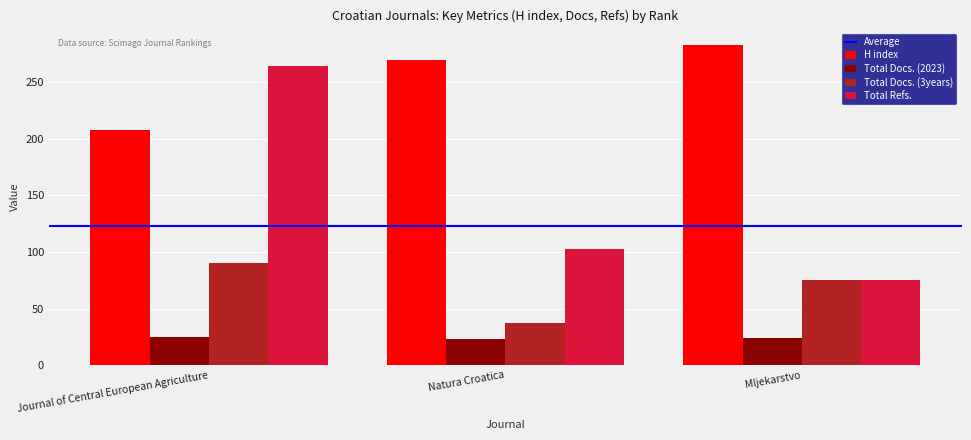

Which category has the highest value in the Total Refs. series?

Journal of Central European Agriculture